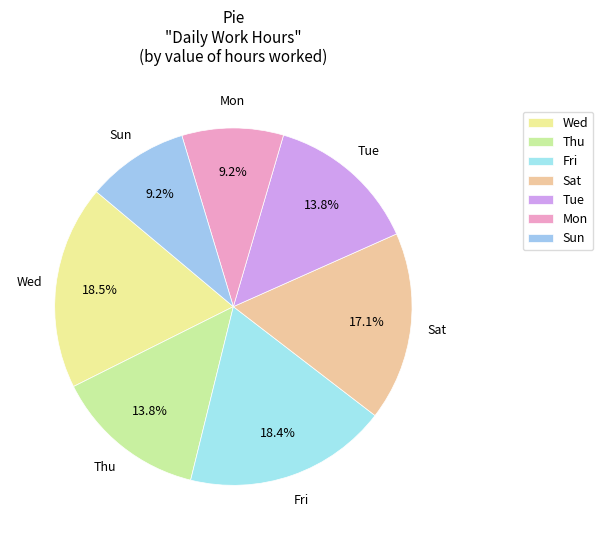

Is Sun the majority of the pie?

No